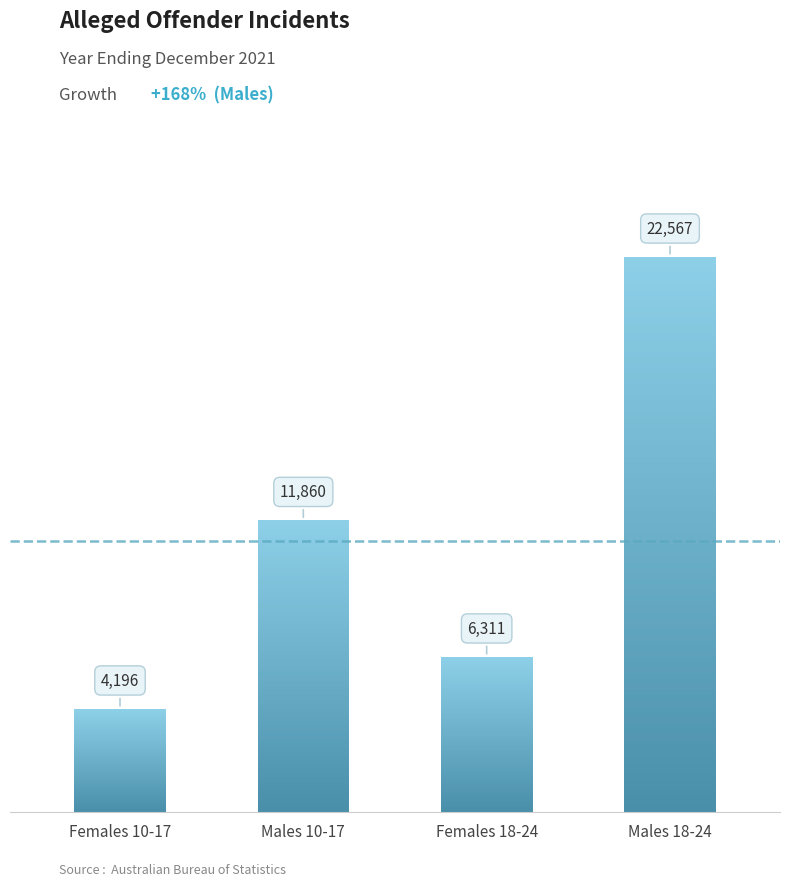

Where is the data nearest to the value 13381?

Males 10-17